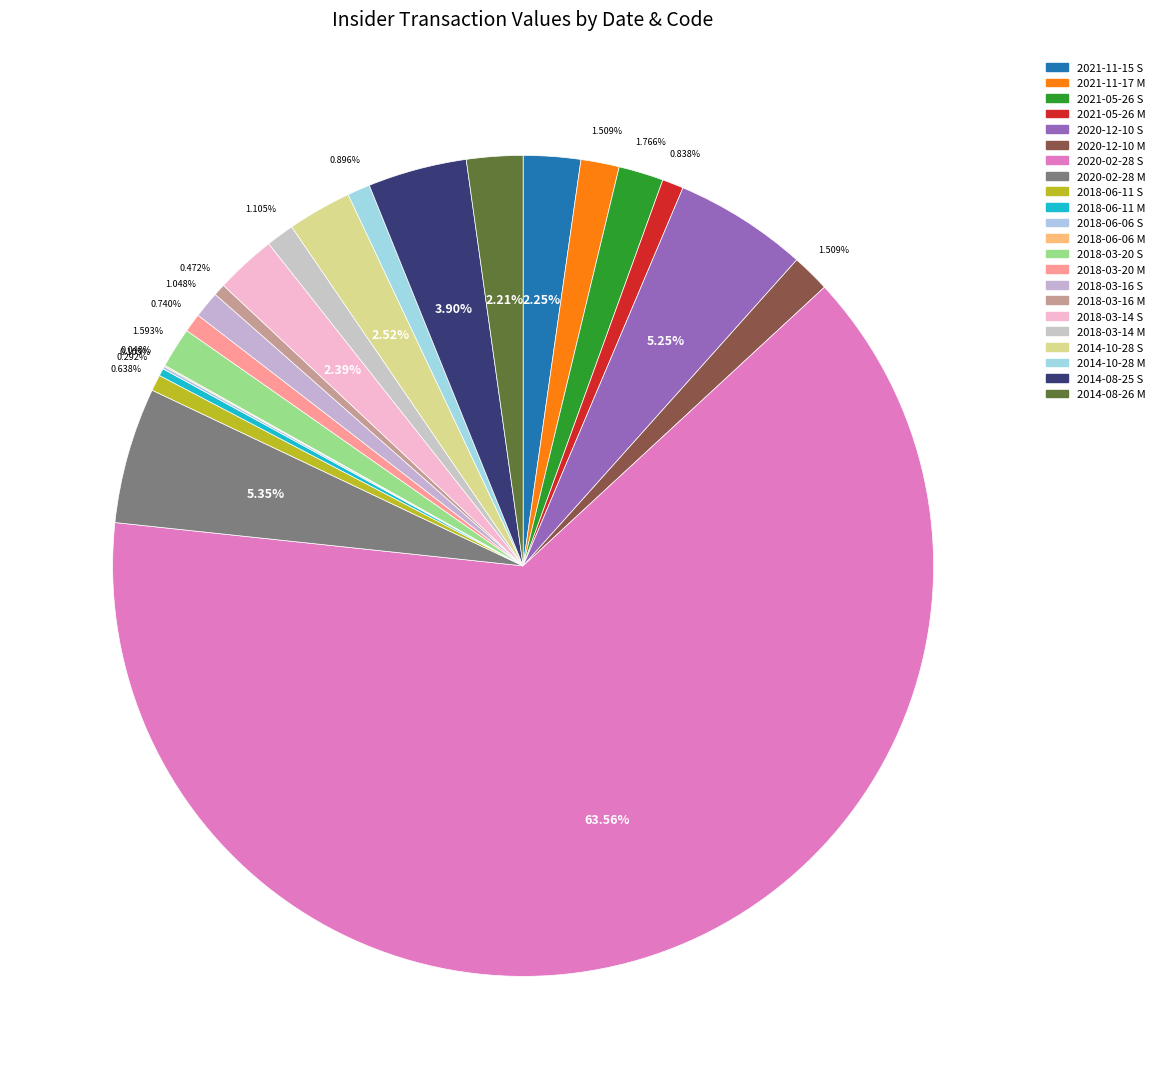

What is the change in value from 2018-03-20 S to 2014-10-28 M?

-16191